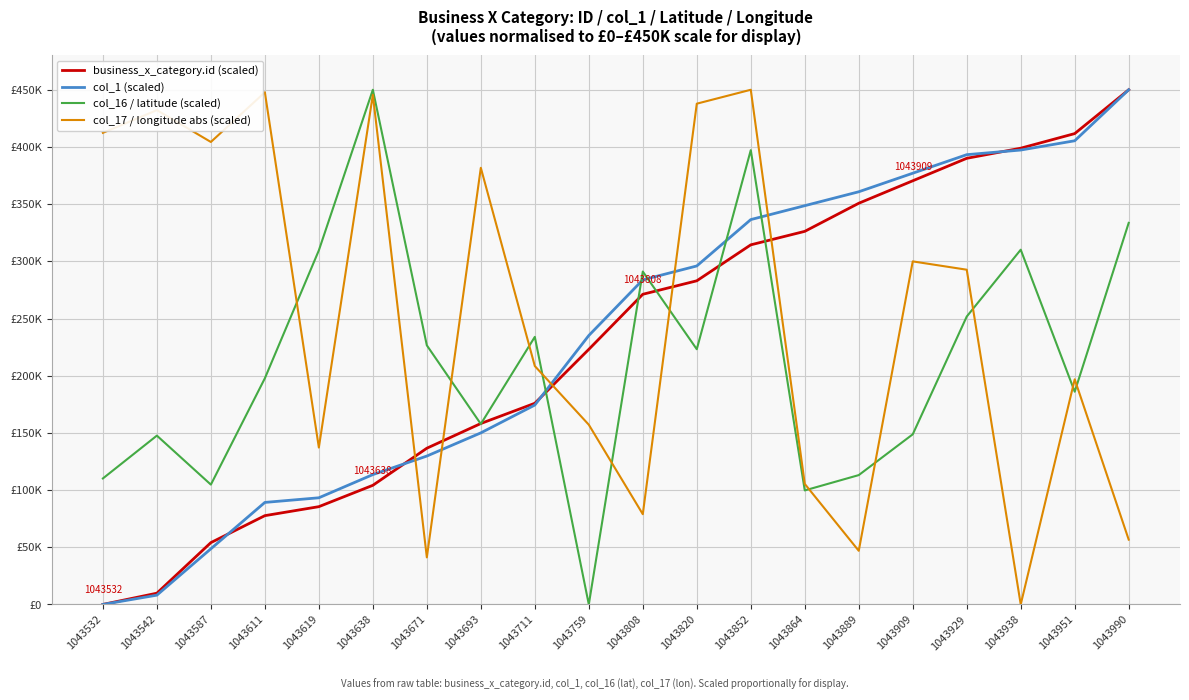

List the labels in order of business_x_category.id (scaled) value, smallest first.

1043532, 1043542, 1043587, 1043611, 1043619, 1043638, 1043671, 1043693, 1043711, 1043759, 1043808, 1043820, 1043852, 1043864, 1043889, 1043909, 1043929, 1043938, 1043951, 1043990